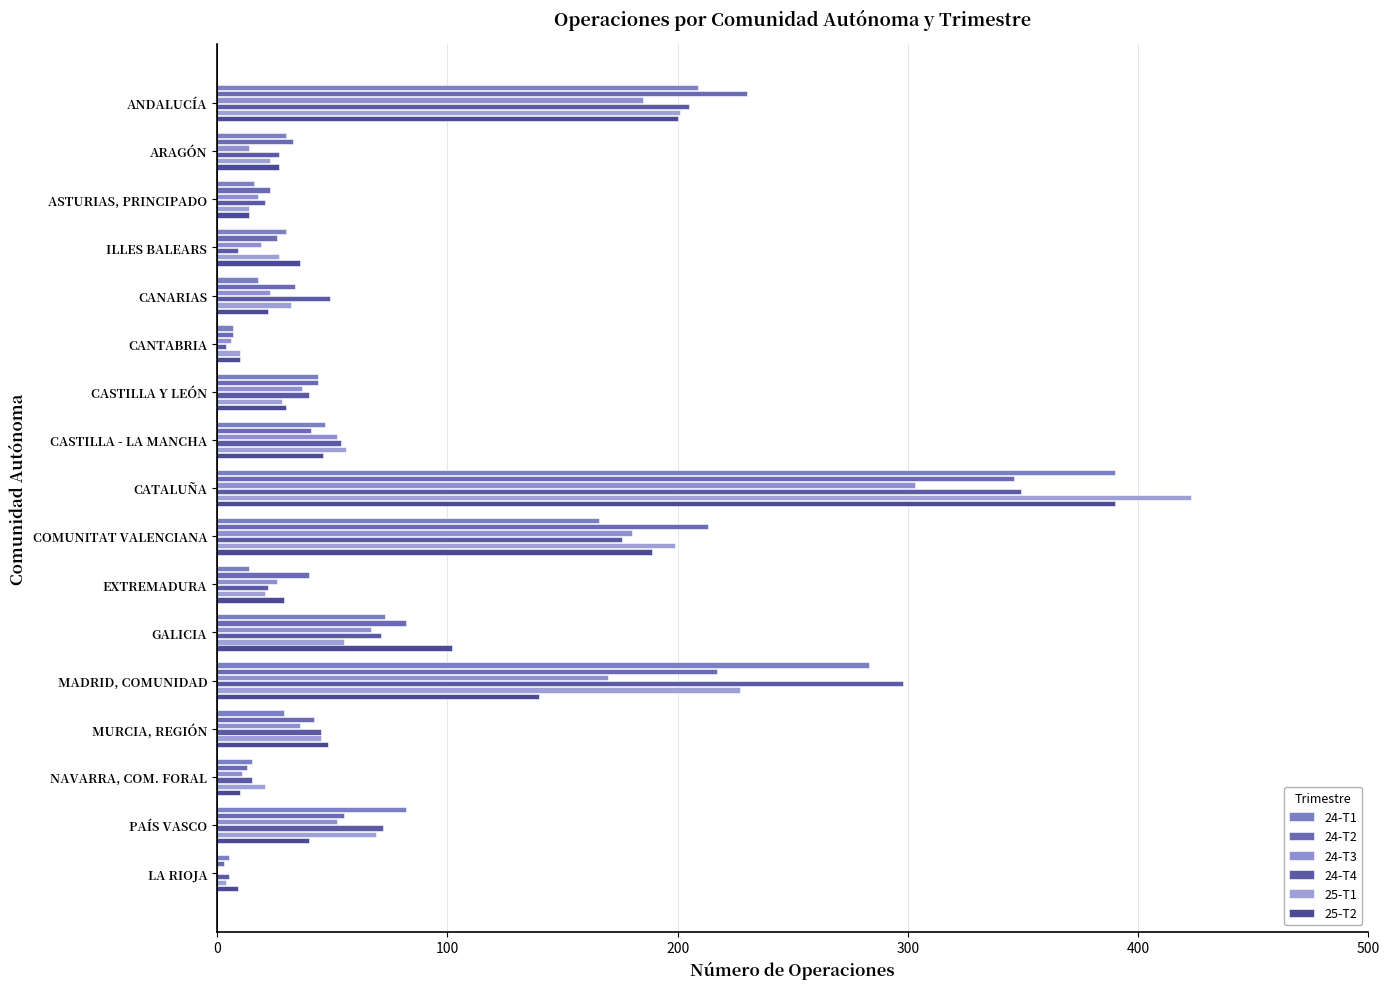

What is the difference between the maximum and minimum values in the 24-T4 series?

345